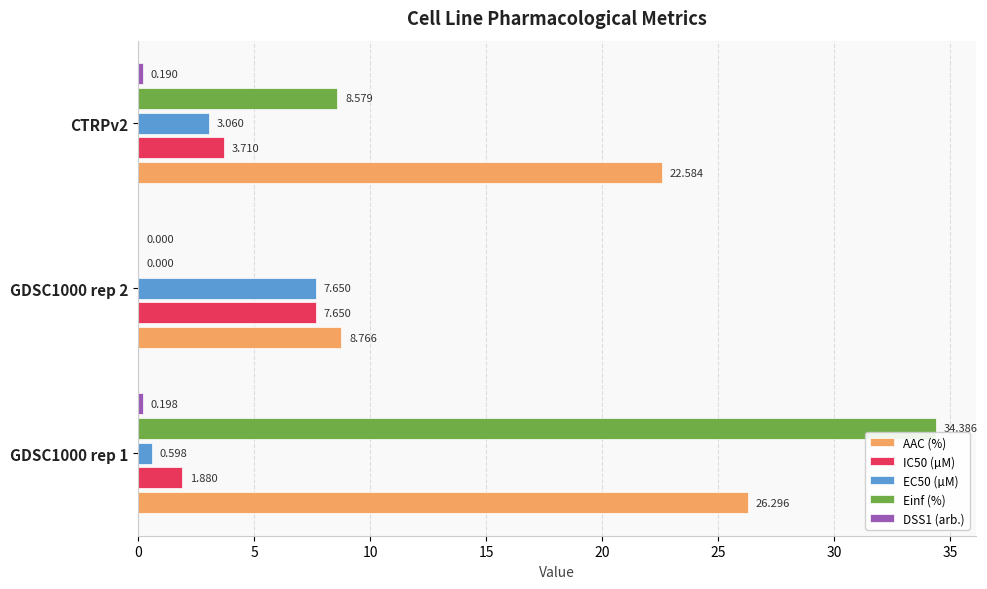

Is the value of Einf (%) at GDSC1000 rep 2 greater than the value of EC50 (µM) at CTRPv2?

No